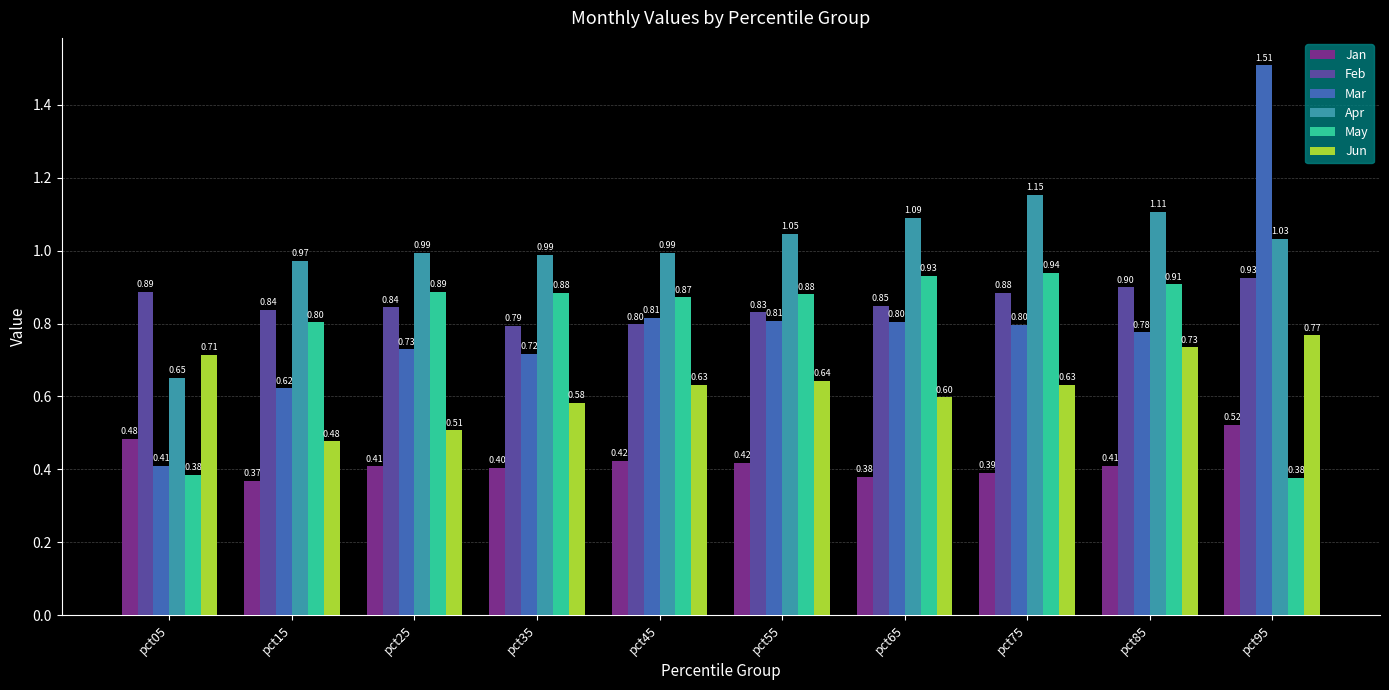

The Jun series shows 0.6 at pct35. True or false?

True